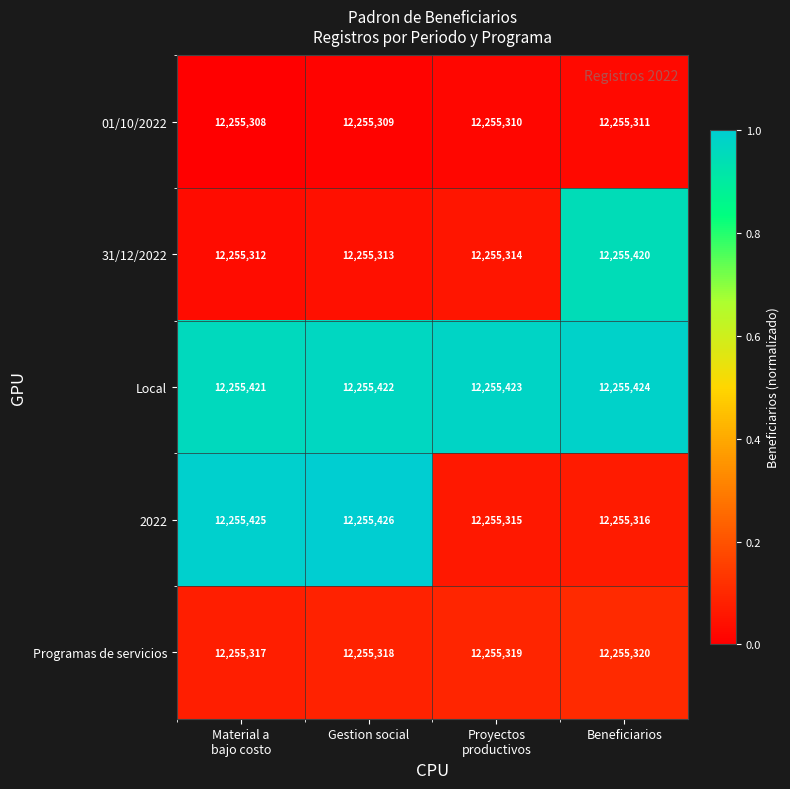

Reading left to right, list all the values displayed in this chart.

01/10/2022: 12255308	12255309	12255310	12255311
31/12/2022: 12255312	12255313	12255314	12255420
Local: 12255421	12255422	12255423	12255424
2022: 12255425	12255426	12255315	12255316
Programas de servicios: 12255317	12255318	12255319	12255320